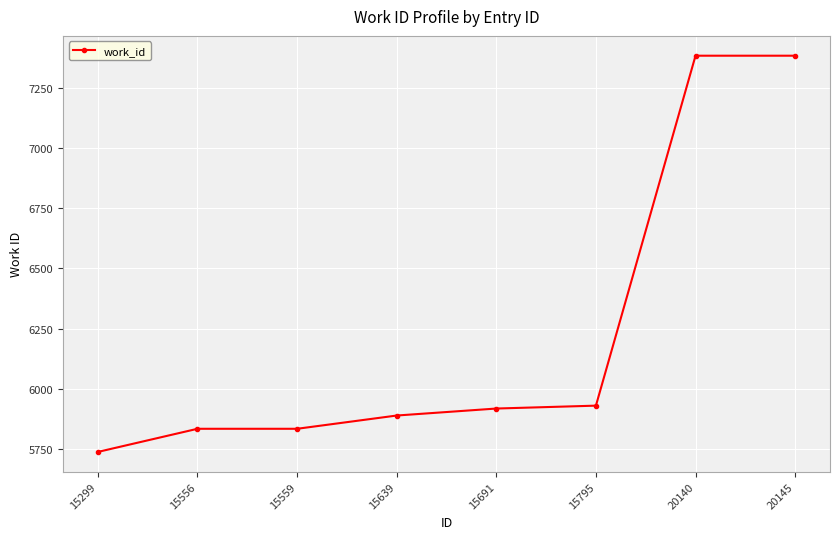

True or false: there are more than 2 points higher than both neighbors.

False